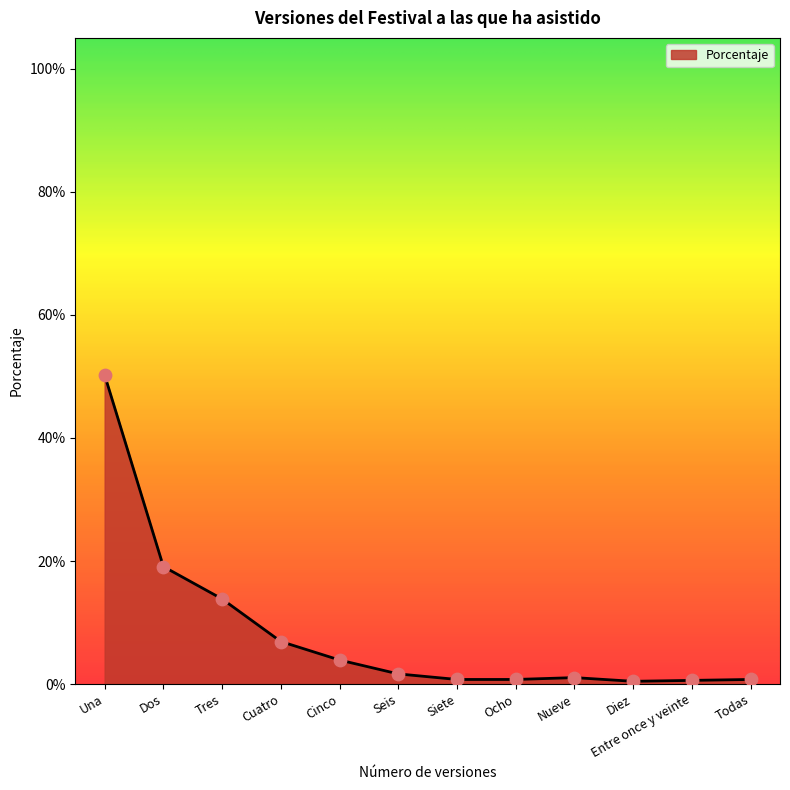

Between Entre once y veinte and Tres, which is larger?

Tres